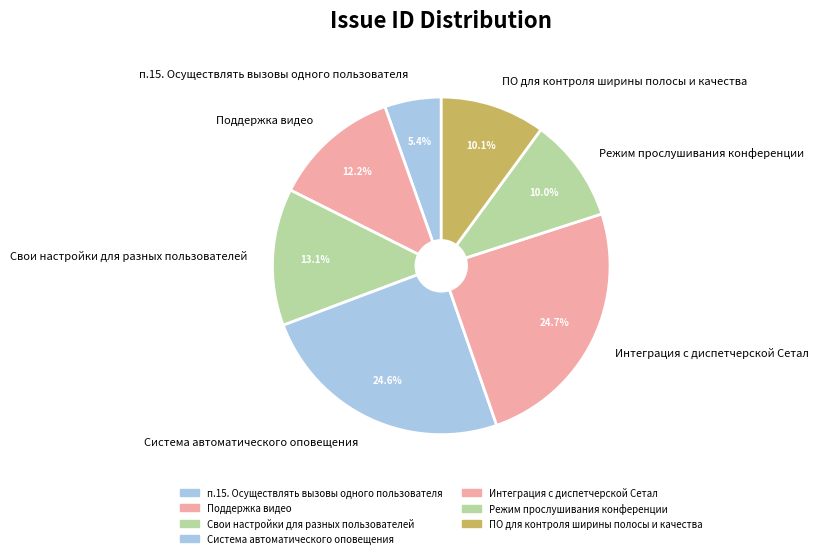

Which category has the smallest portion of the pie?

п.15. Осуществлять вызовы одного пользователя